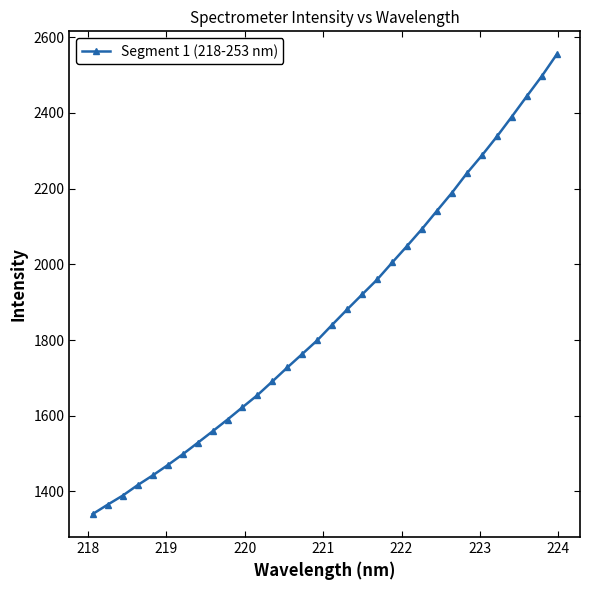

True or false: the data has more than 2 interior local peaks.

False